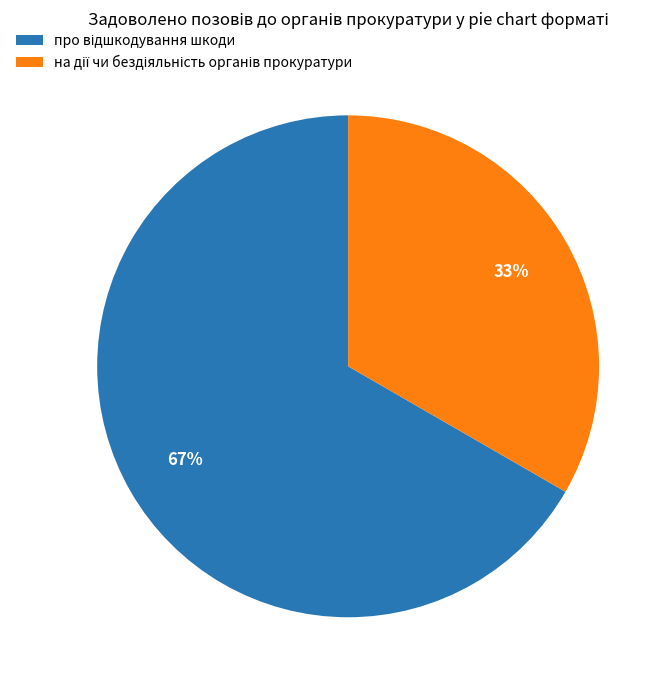

To the nearest percent, what is the average slice percentage?

50%